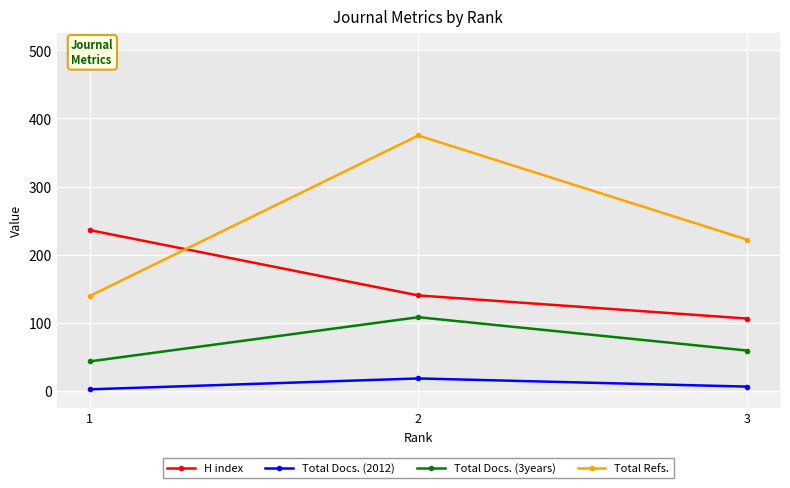

Reading left to right, what are all the values shown in this chart?

H index: 1=236	2=140	3=106
Total Docs. (2012): 1=2	2=18	3=6
Total Docs. (3years): 1=43	2=108	3=59
Total Refs.: 1=139	2=375	3=222